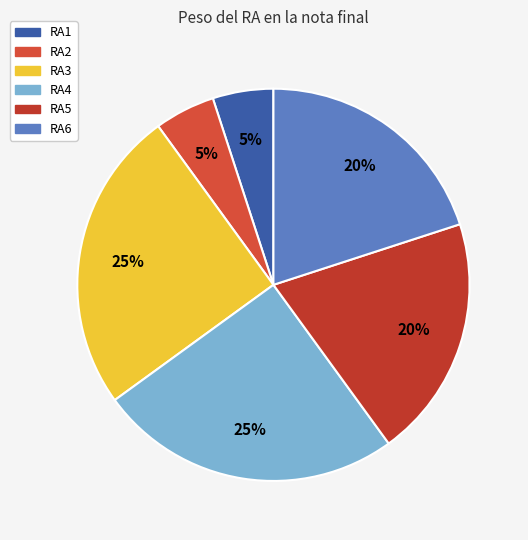

What percentage is NOT represented by RA5?

80.0%